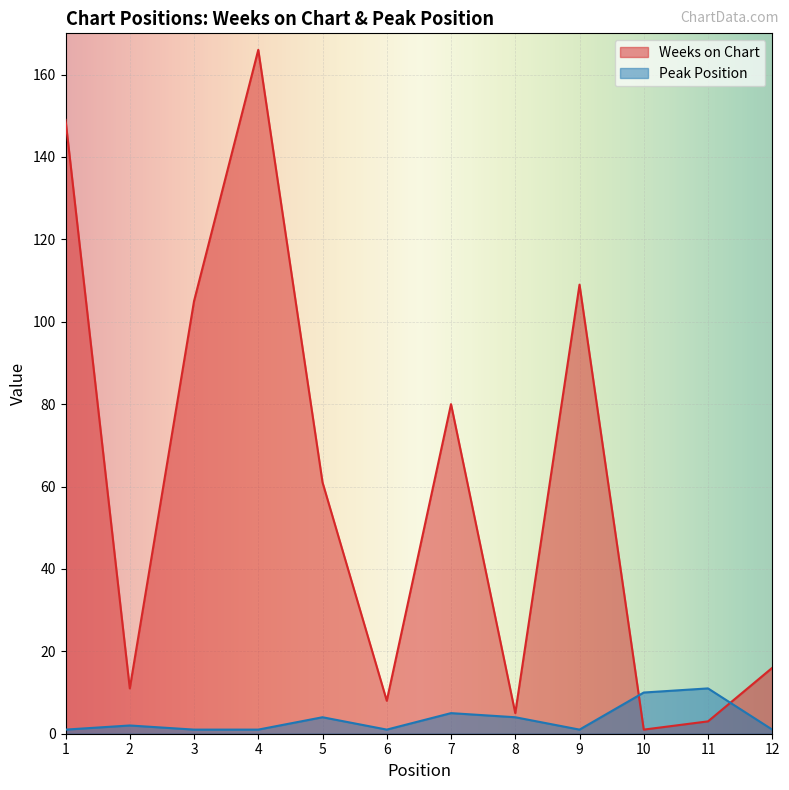

Reading left to right, list all the values displayed in this chart.

Weeks on Chart: 149	11	105	166	61	8	80	5	109	1	3	16
Peak Position: 1	2	1	1	4	1	5	4	1	10	11	1